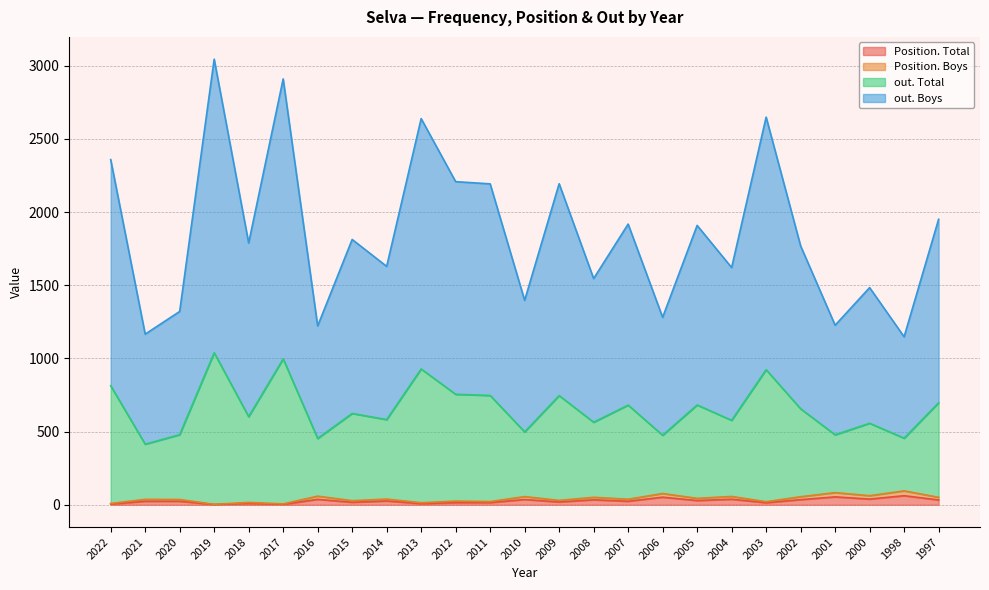

The Position. Boys series shows 13 at 2009. True or false?

False